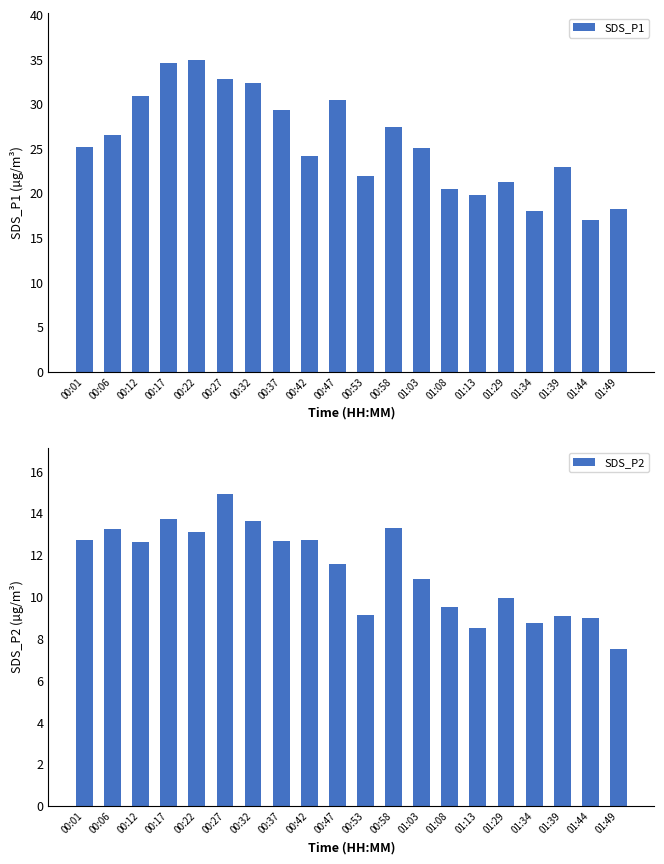

What is the sum of the SDS_P1 values at 00:22 and 00:42?

59.1